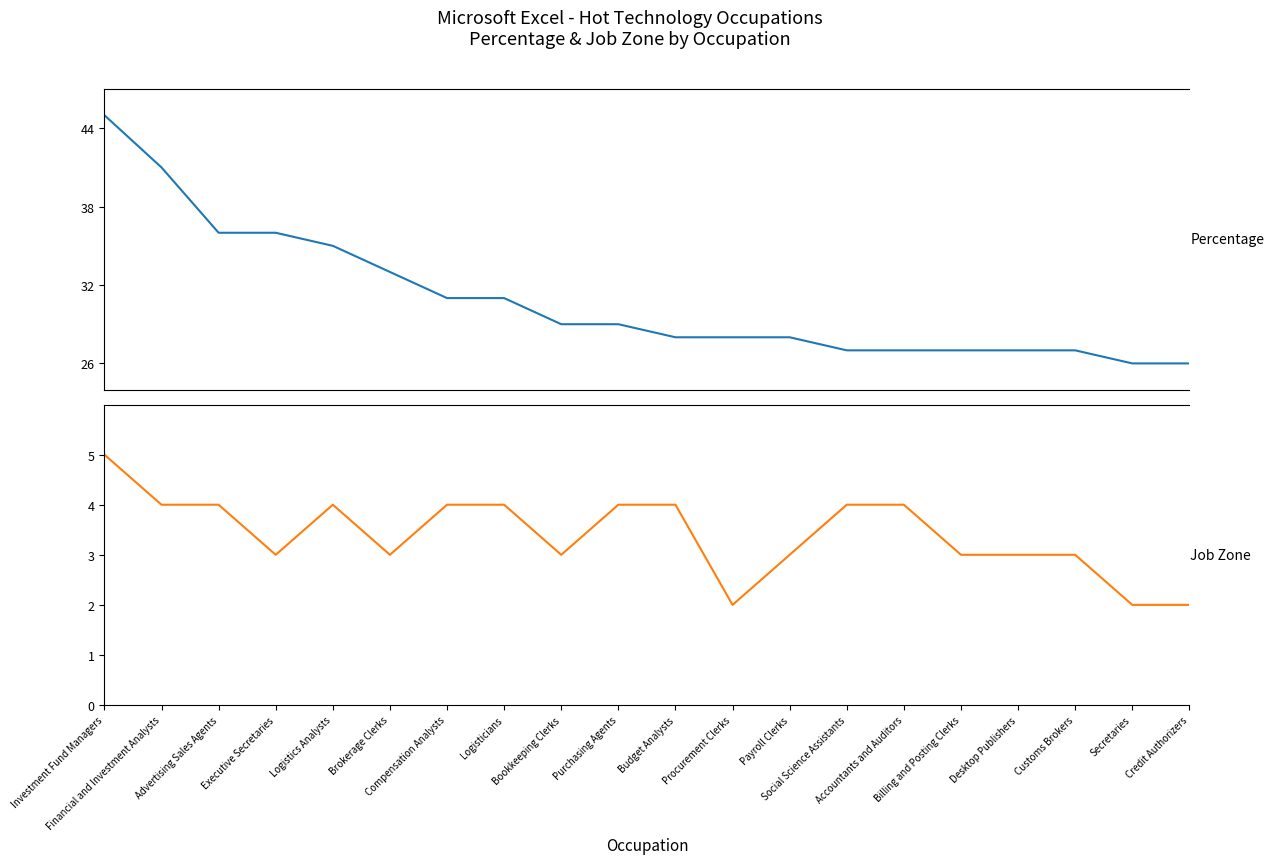

What is the sum of all Job Zone values?

68